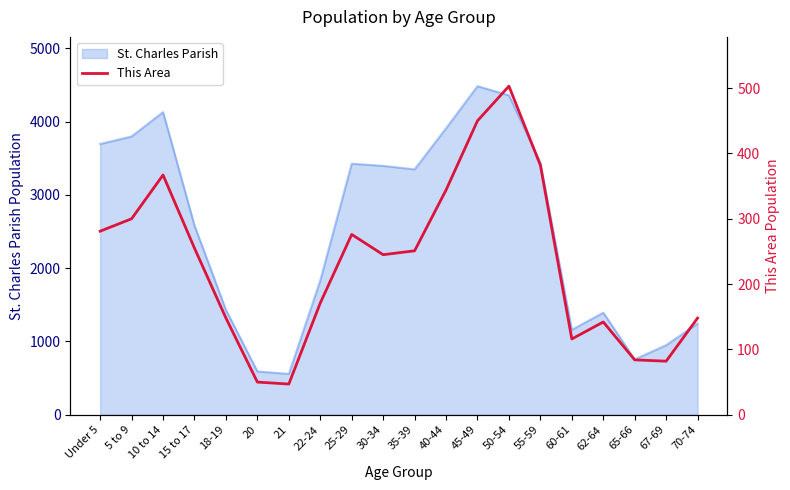

Reading left to right, list all the values displayed in this chart.

Under 5=281	5 to 9=300	10 to 14=367	15 to 17=255	18-19=148	20=50	21=47	22-24=171	25-29=276	30-34=245	35-39=251	40-44=344	45-49=450	50-54=503	55-59=382	60-61=116	62-64=142	65-66=84	67-69=82	70-74=148